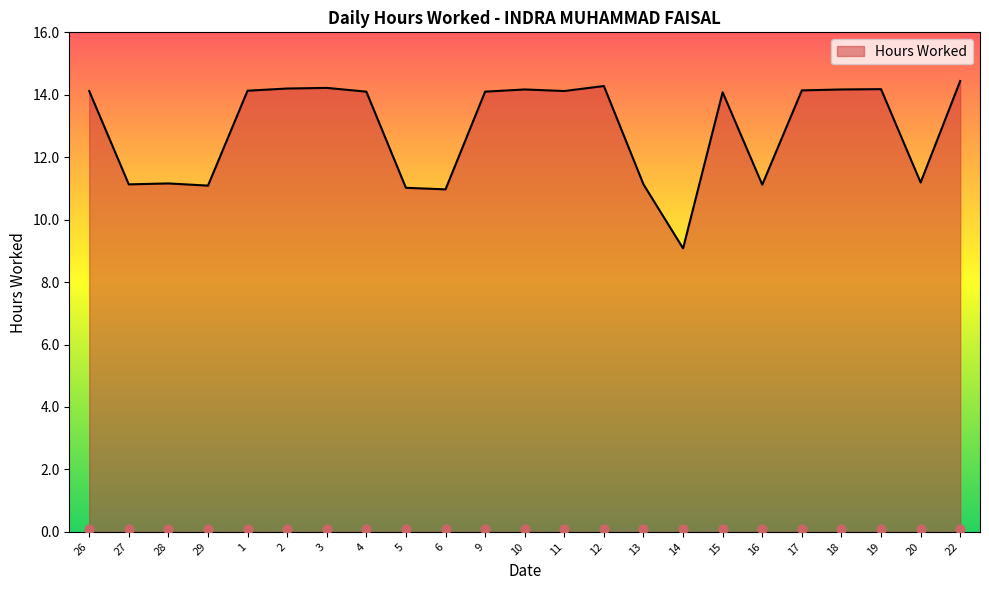

What is the change in value from 26 to 18?

+0.1